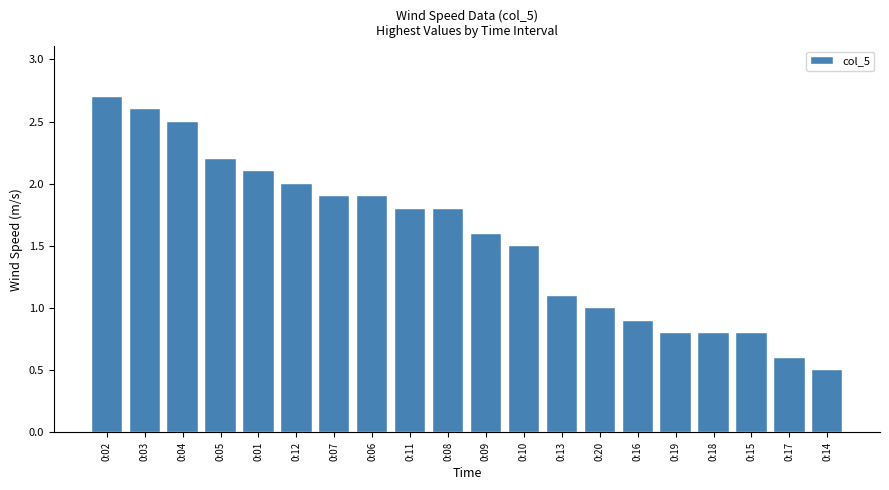

At which category does the chart reach its minimum across all series?

0:14